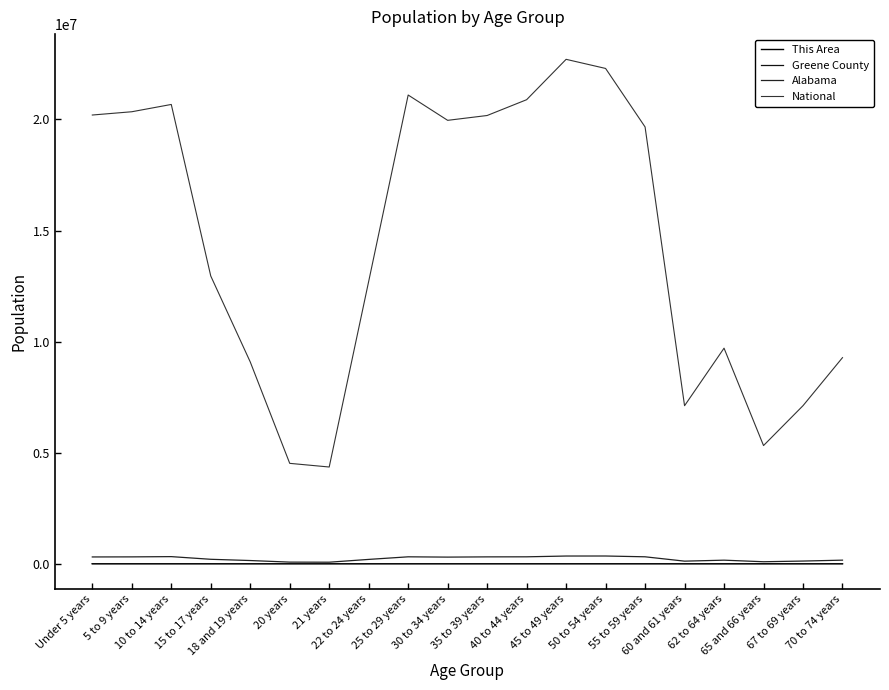

Does the chart have visible grid lines?

No